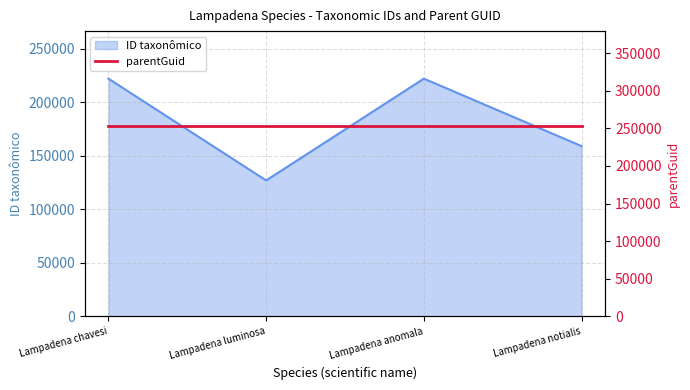

What is the change in value from Lampadena chavesi to Lampadena luminosa?

-95060